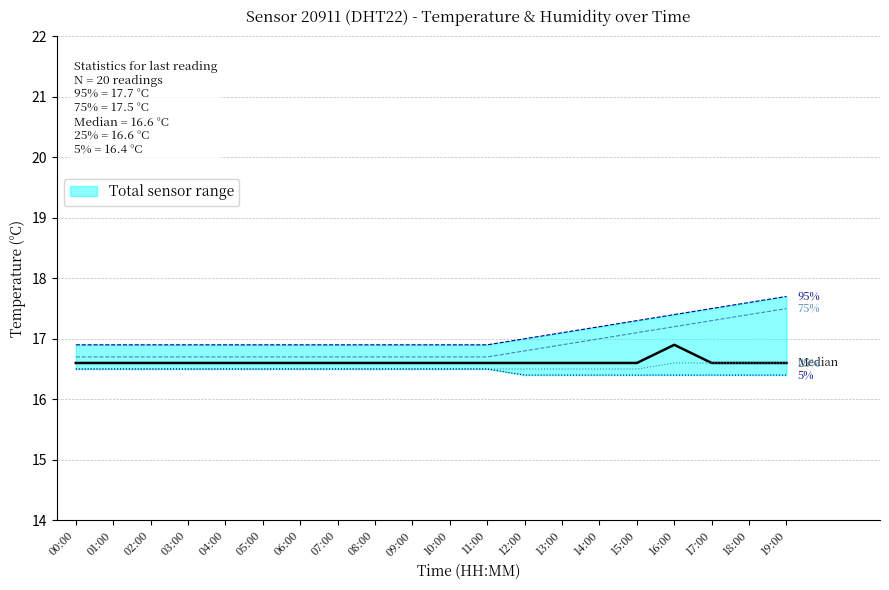

What position from the right is 01:00?

19